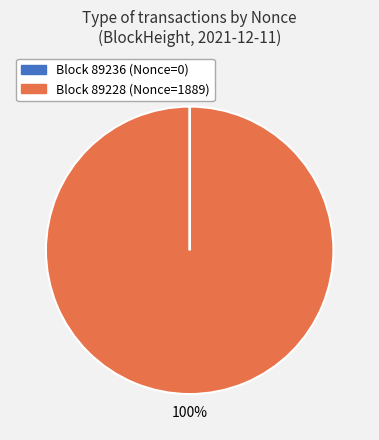

Does any single category account for the majority?

Yes